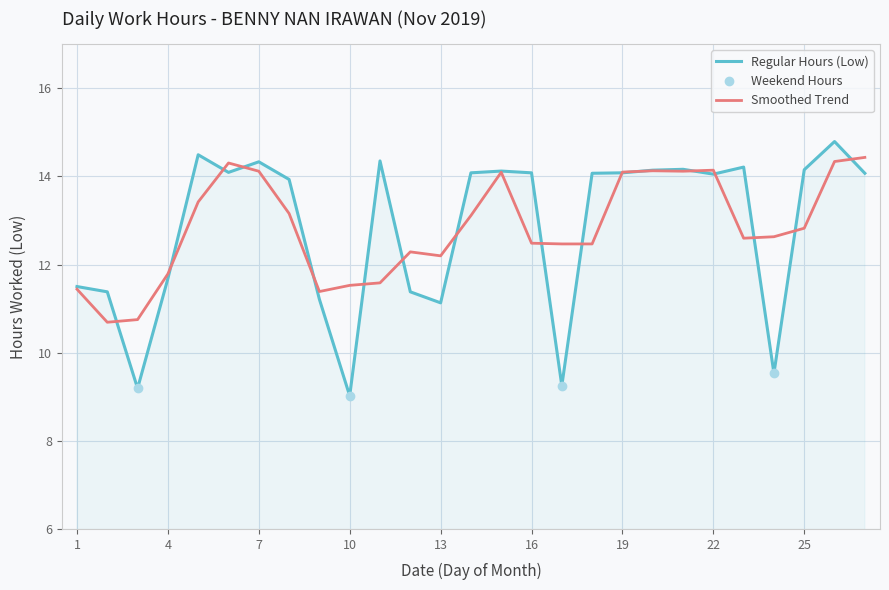

What is the highest value of the Regular Hours (Low) series?

14.8